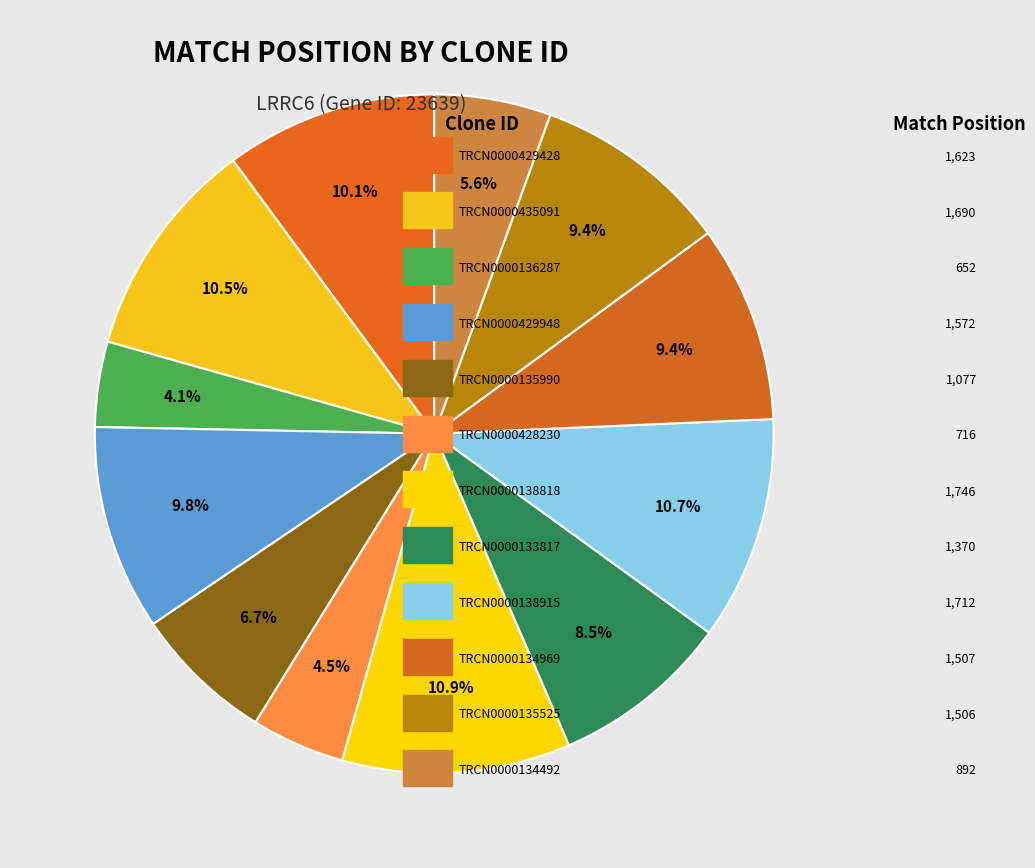

How many segments does this pie chart have?

12